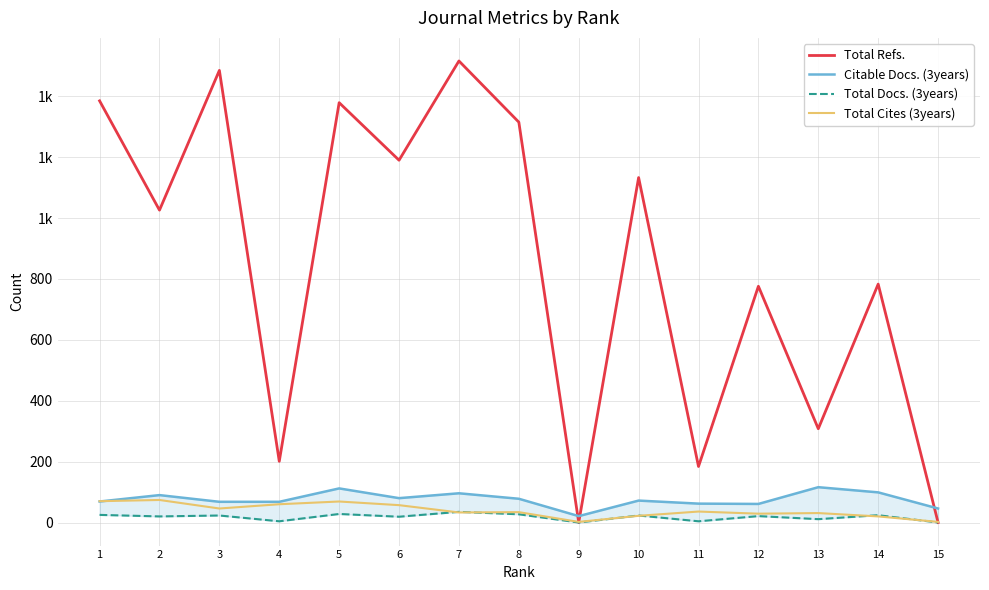

At which category does Total Cites (3years) reach its first local peak?

2